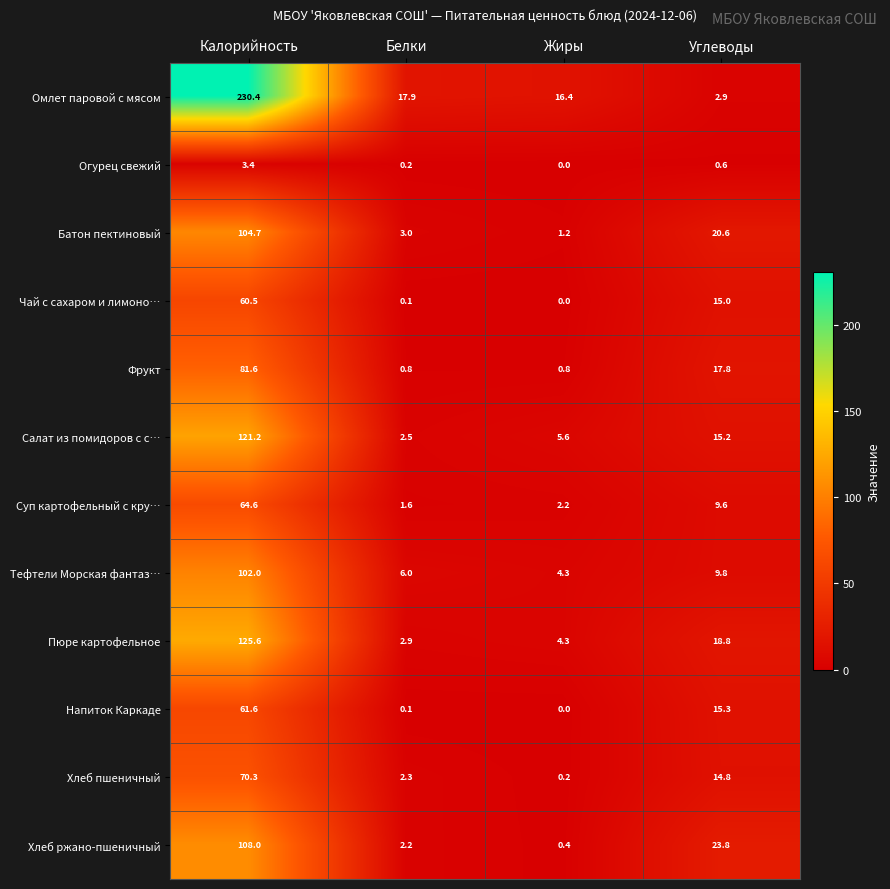

Read the Салат из помидоров с с… value at Калорийность.

121.2